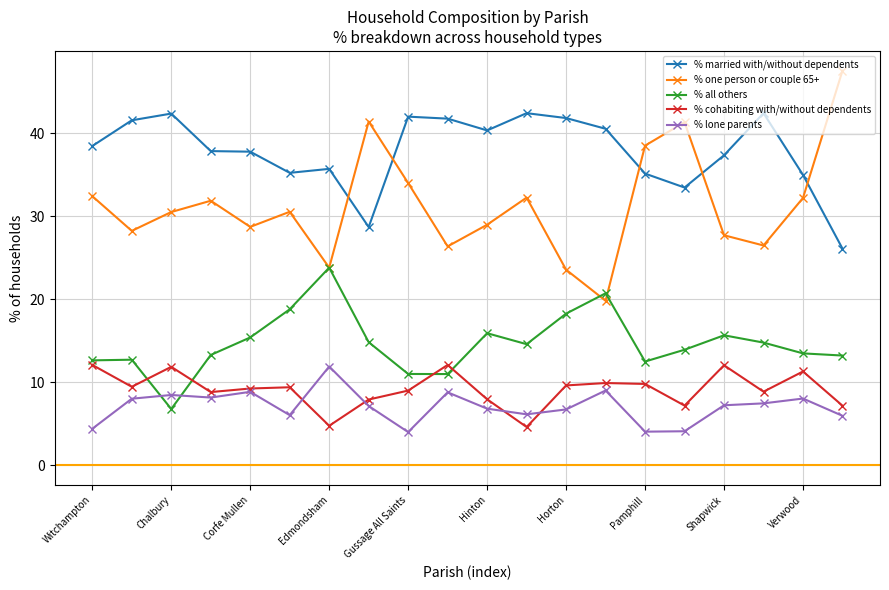

True or false: % married with/without dependents has more than 1 interior local peaks.

True